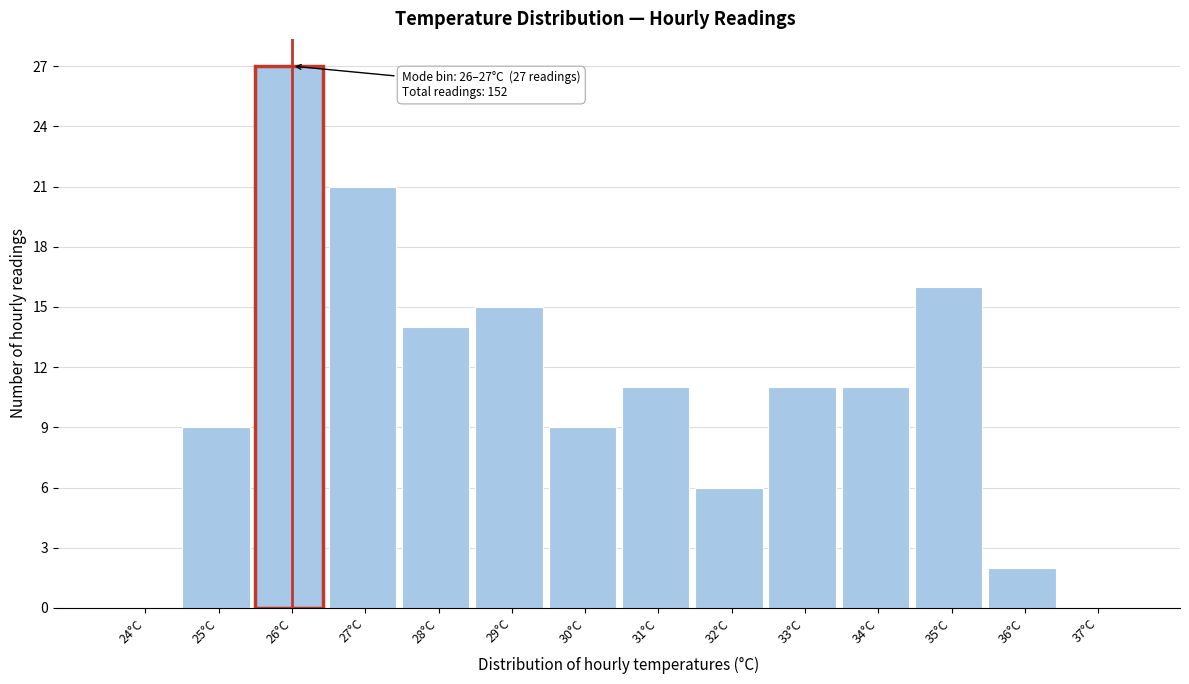

Reading right to left, transcribe all the data shown in this chart.

37°C=0	36°C=2	35°C=16	34°C=11	33°C=11	32°C=6	31°C=11	30°C=9	29°C=15	28°C=14	27°C=21	26°C=27	25°C=9	24°C=0